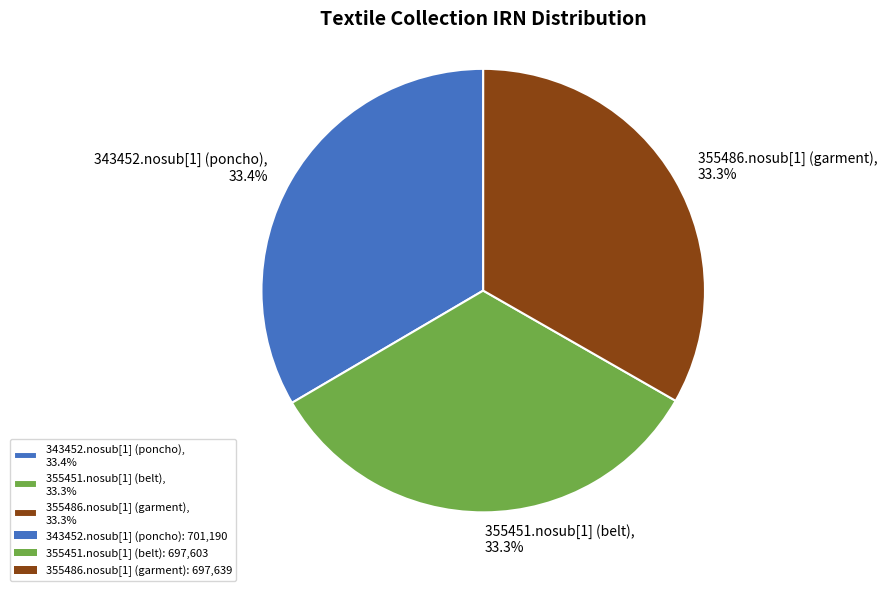

Approximately how many times larger is the value at 343452.nosub[1] (poncho), 33.4% compared to 355451.nosub[1] (belt), 33.3%?

1.0